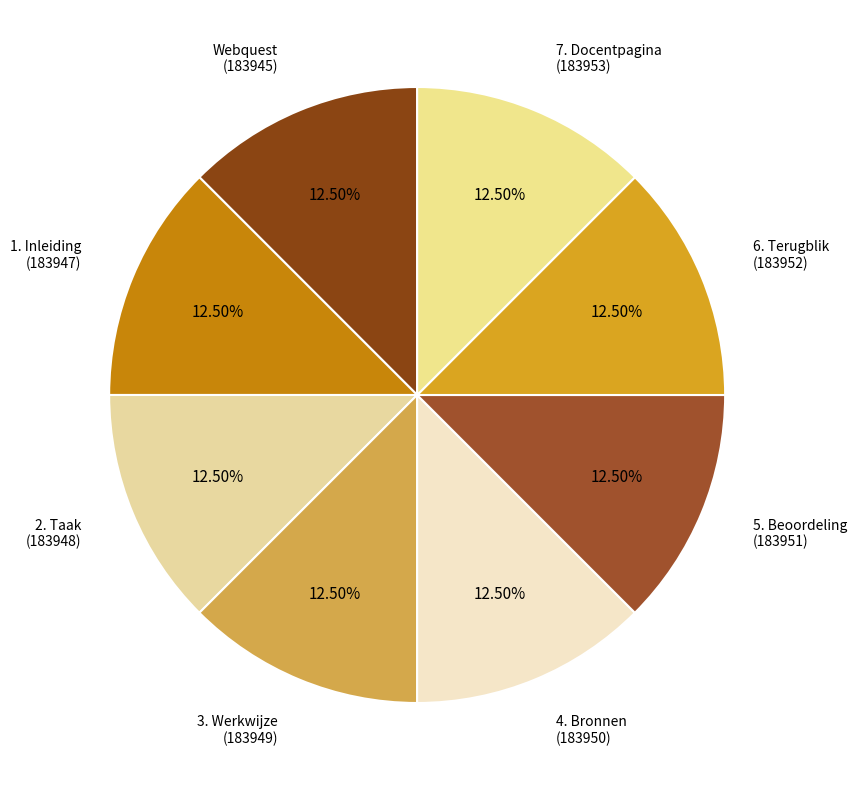

Is the sum of 3. Werkwijze and 5. Beoordeling greater than half?

No